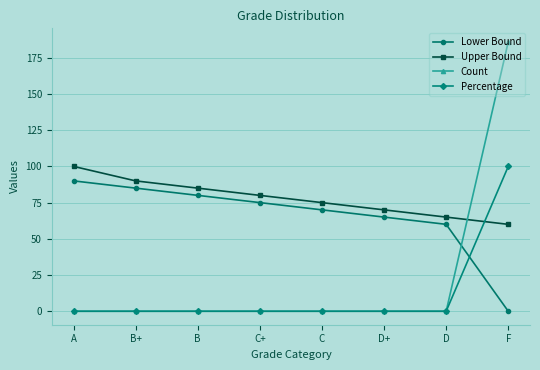

Reading left to right, list all the values displayed in this chart.

Lower Bound: 90.0	85.0	80.0	75.0	70.0	65.0	60.0	0.0
Upper Bound: 100.0	90.0	85.0	80.0	75.0	70.0	65.0	60.0
Count: 0.0	0.0	0.0	0.0	0.0	0.0	0.0	186.0
Percentage: 0.0	0.0	0.0	0.0	0.0	0.0	0.0	100.0